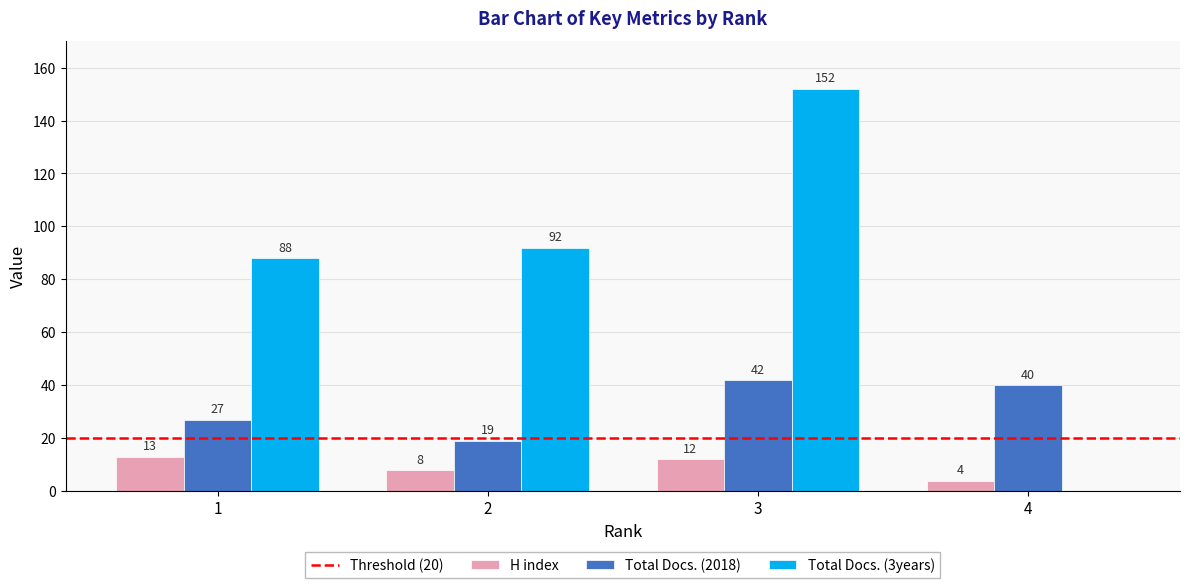

What is the total value across all series at 1?

128